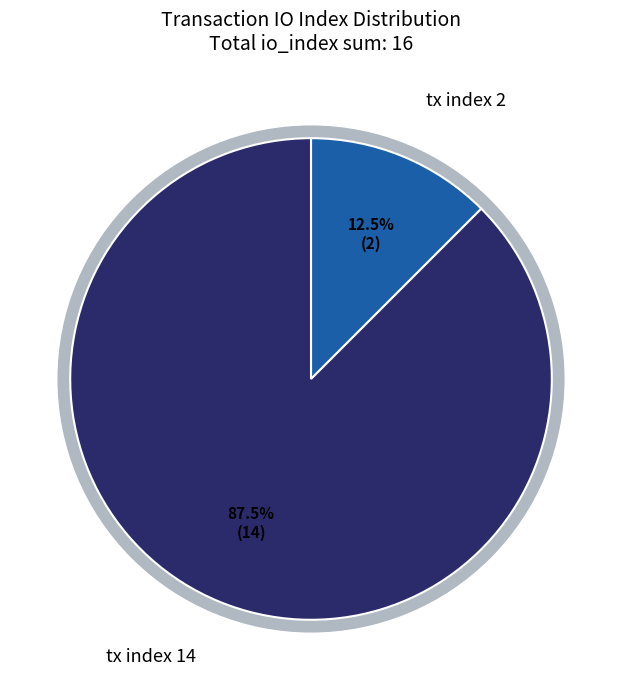

Which has a higher value, tx index 2 or tx index 14?

tx index 14